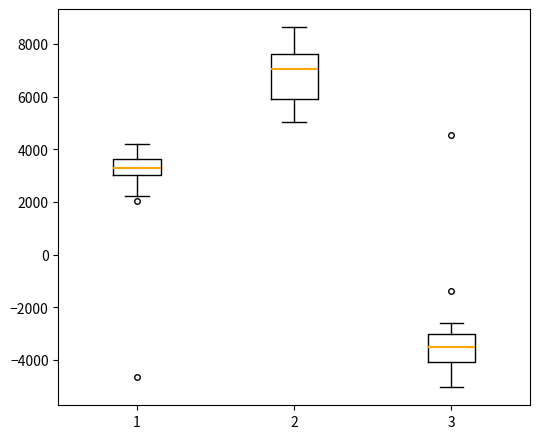

Reading left to right, transcribe this box plot: for each box, give where its median line is, the range the box spans, and where its two whiskers end, as read against the y-axis. The values are not printed on the chart, so give them approximately, as read against the axis.

1: median 3200, box 3000 to 3600, whiskers 2200 to 4200
2: median 7000, box 6000 to 7600, whiskers 5000 to 8600
3: median -3400, box -4000 to -3000, whiskers -5000 to -2600